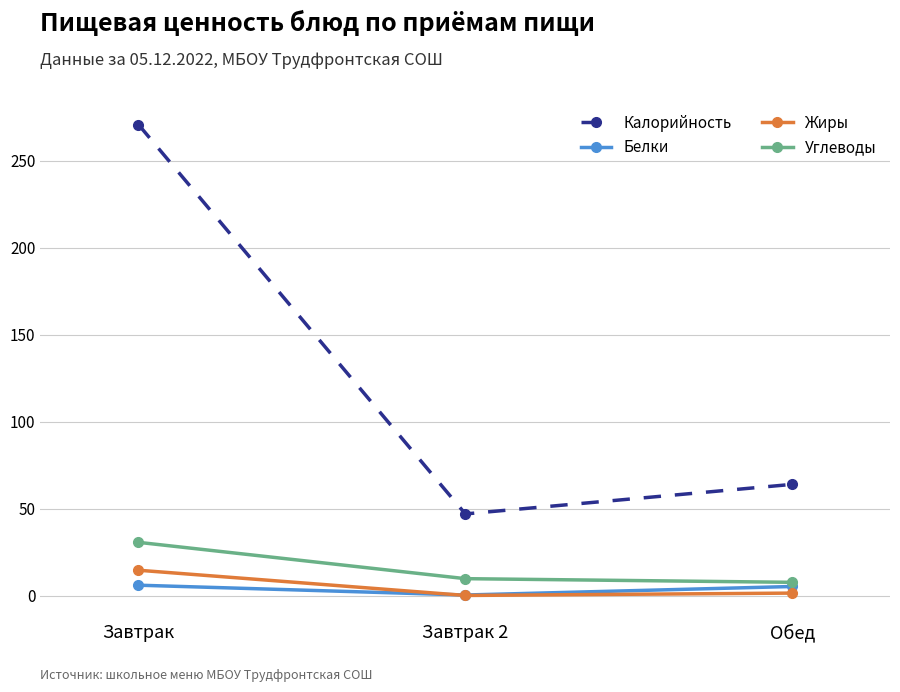

Which series has the widest spread of values?

Калорийность